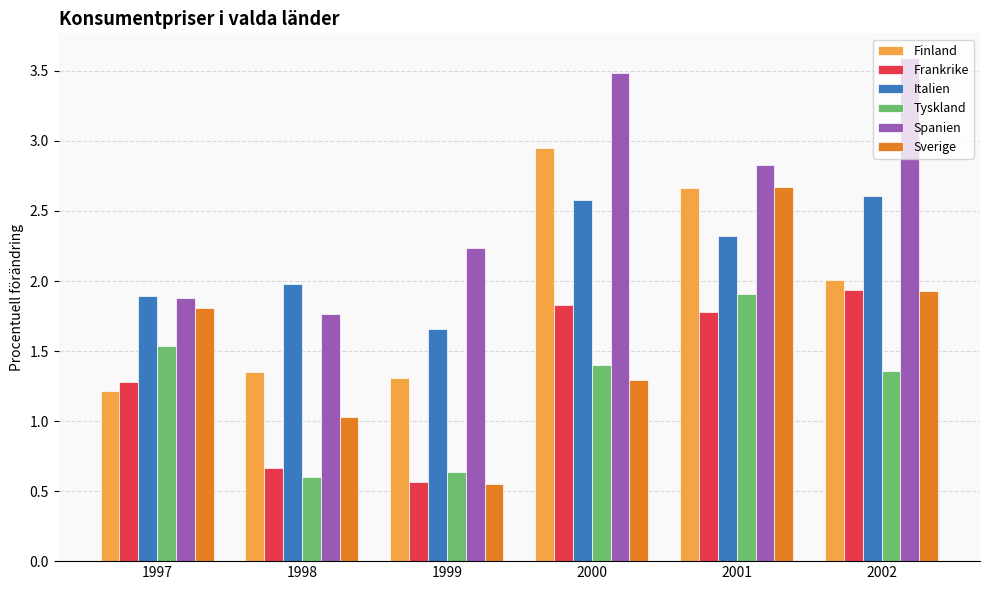

What is the approximate value of Spanien at 2001?

2.8